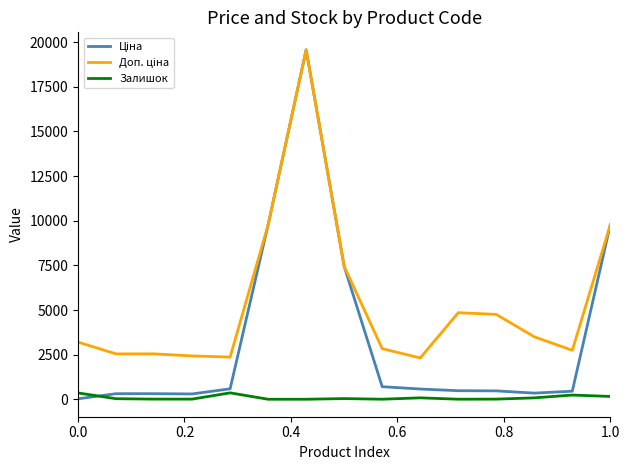

What is the maximum value shown in the chart?

19564.9